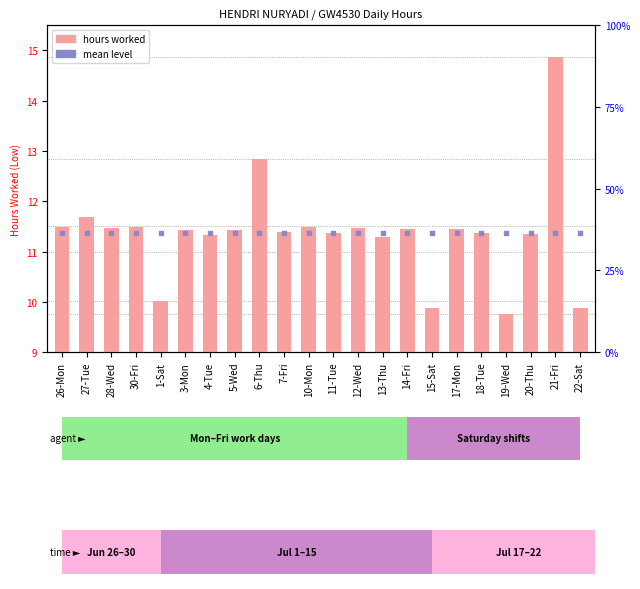

Which series reaches the minimum Y coordinate?

hours worked